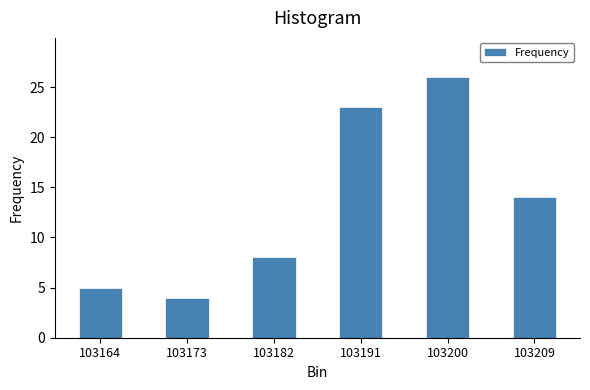

Reading left to right, list all the values displayed in this chart.

5	4	8	23	26	14